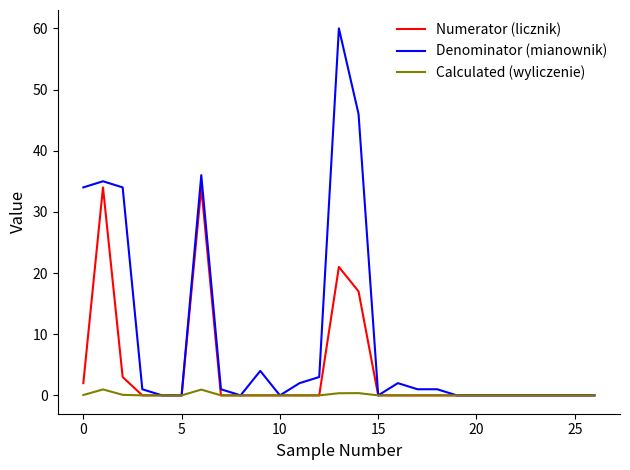

Which series has the largest range (max minus min)?

Denominator (mianownik)